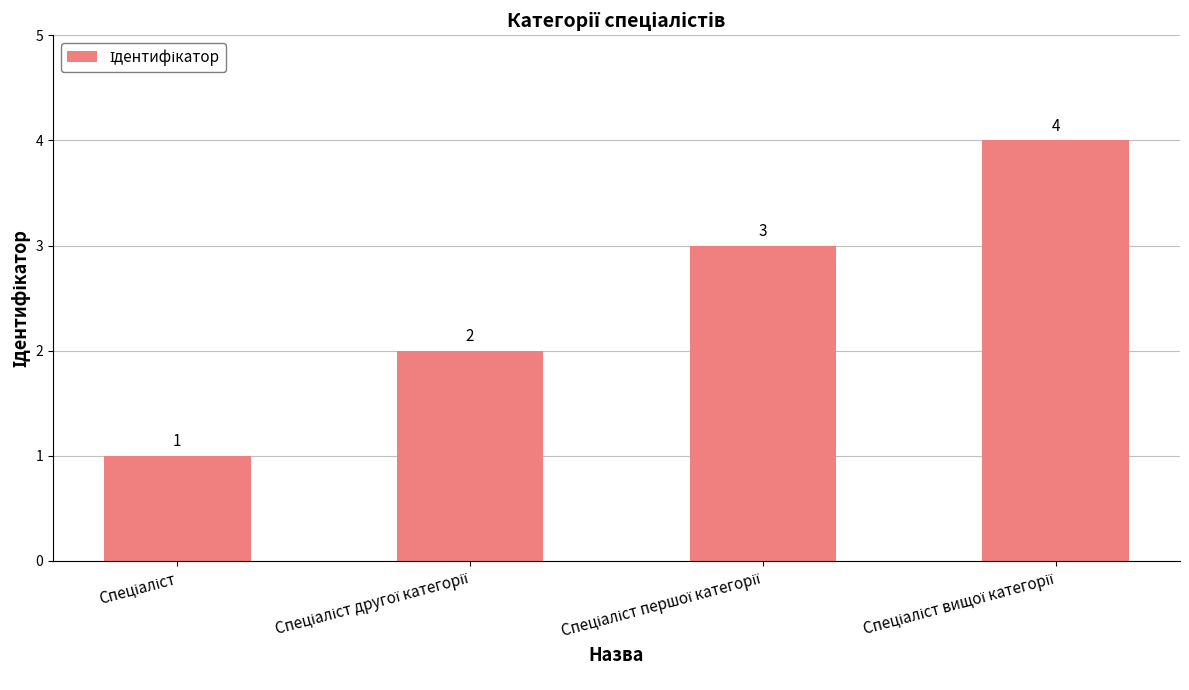

How many values are between 2 and 4?

3